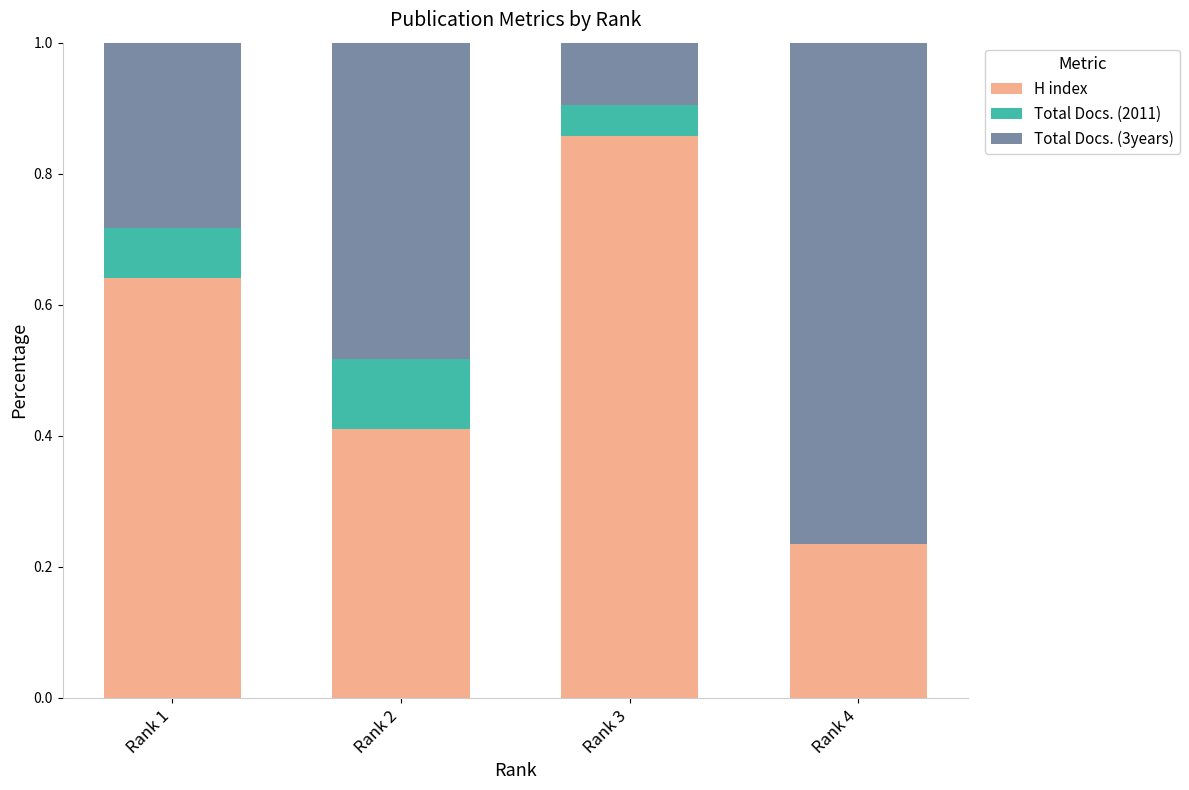

Read the H index value at Rank 2.

0.4